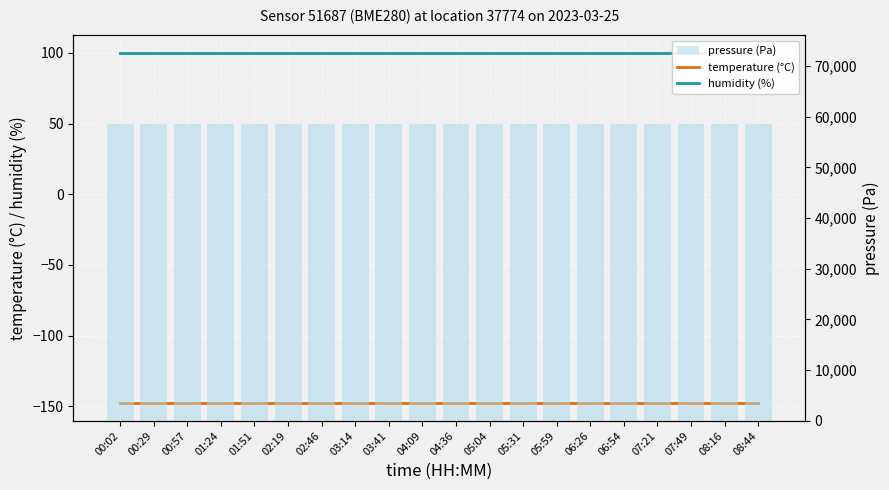

Reading left to right, transcribe all the data shown in this chart.

temperature (°C): -148.0	-148.0	-148.0	-148.0	-148.0	-148.0	-148.0	-148.0	-148.0	-148.0	-148.0	-148.0	-148.0	-148.0	-148.0	-148.0	-148.0	-148.0	-148.0	-148.0
humidity (%): 100.0	100.0	100.0	100.0	100.0	100.0	100.0	100.0	100.0	100.0	100.0	100.0	100.0	100.0	100.0	100.0	100.0	100.0	100.0	100.0
pressure (Pa): 58496.2	58496.2	58496.2	58496.2	58496.2	58496.2	58496.2	58496.2	58496.2	58496.2	58496.2	58496.2	58496.2	58496.2	58496.2	58496.2	58496.2	58496.2	58496.2	58496.2